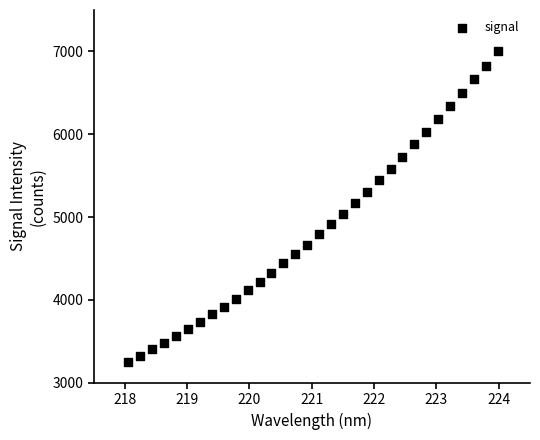

What is the range of X values (max minus min)?

5.9